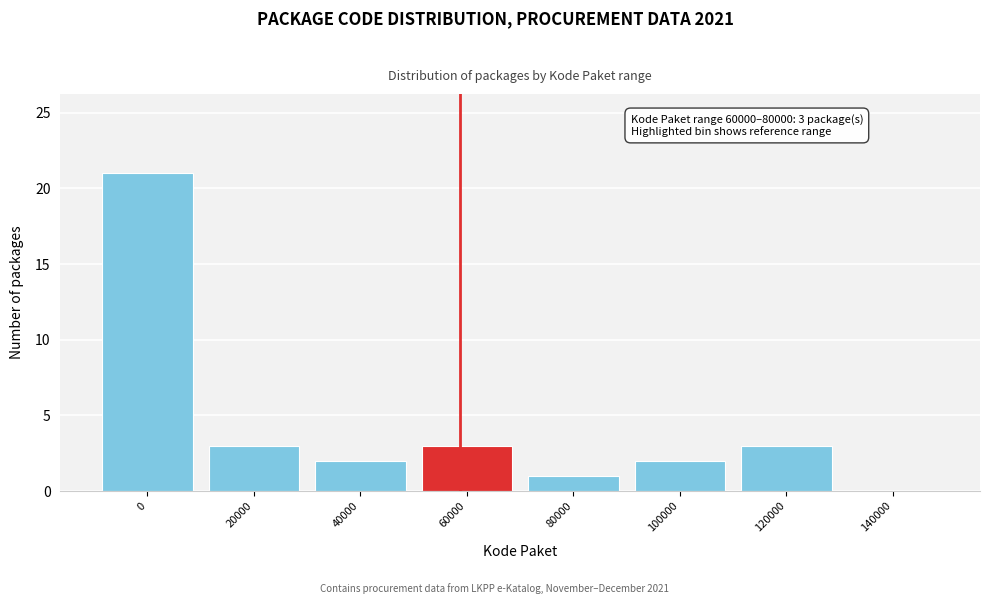

Reading left to right, list all the values displayed in this chart.

0=21	20000=3	40000=2	60000=3	80000=1	100000=2	120000=3	140000=0